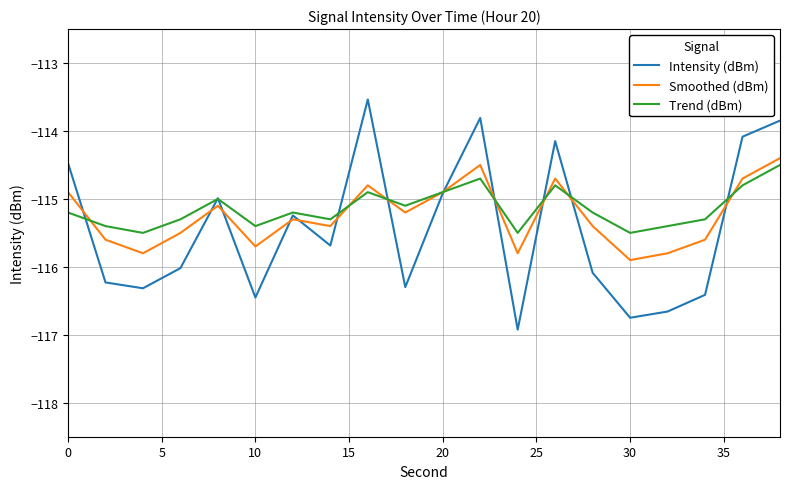

How many interior local valleys does the Intensity (dBm) series have?

6